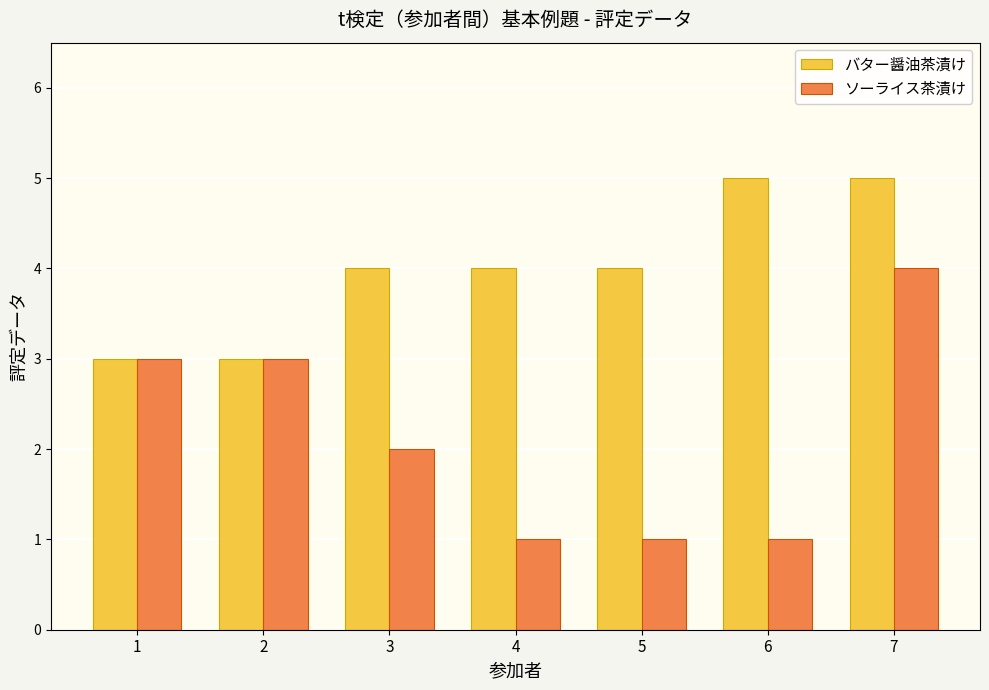

What is the average value of the ソーライス茶漬け series?

2